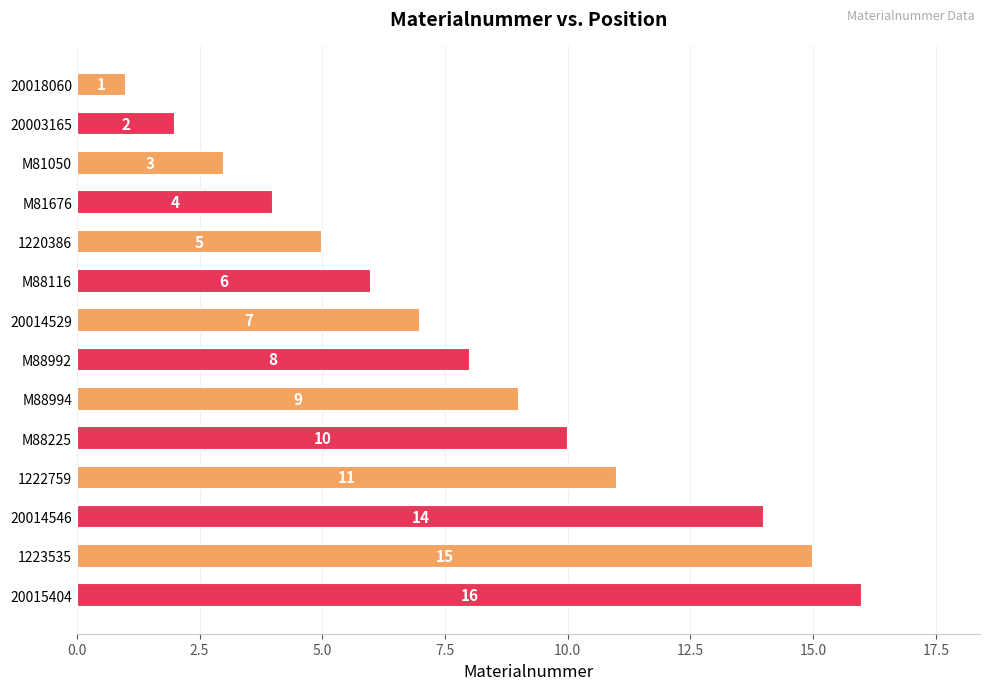

How many data points does each series have?

14